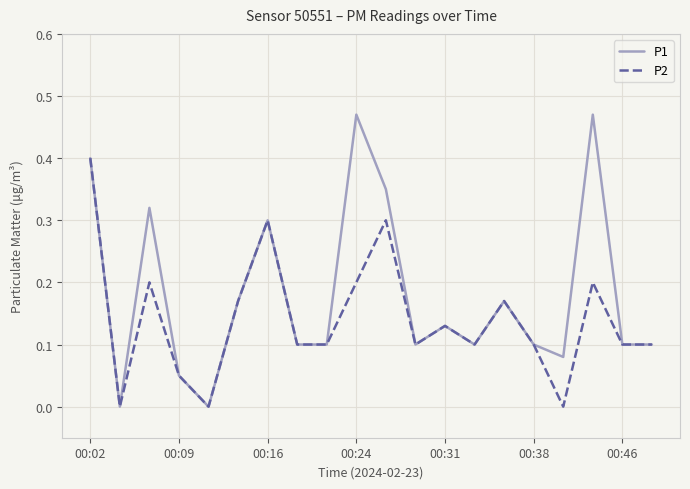

Which series has the largest total across all categories?

P1